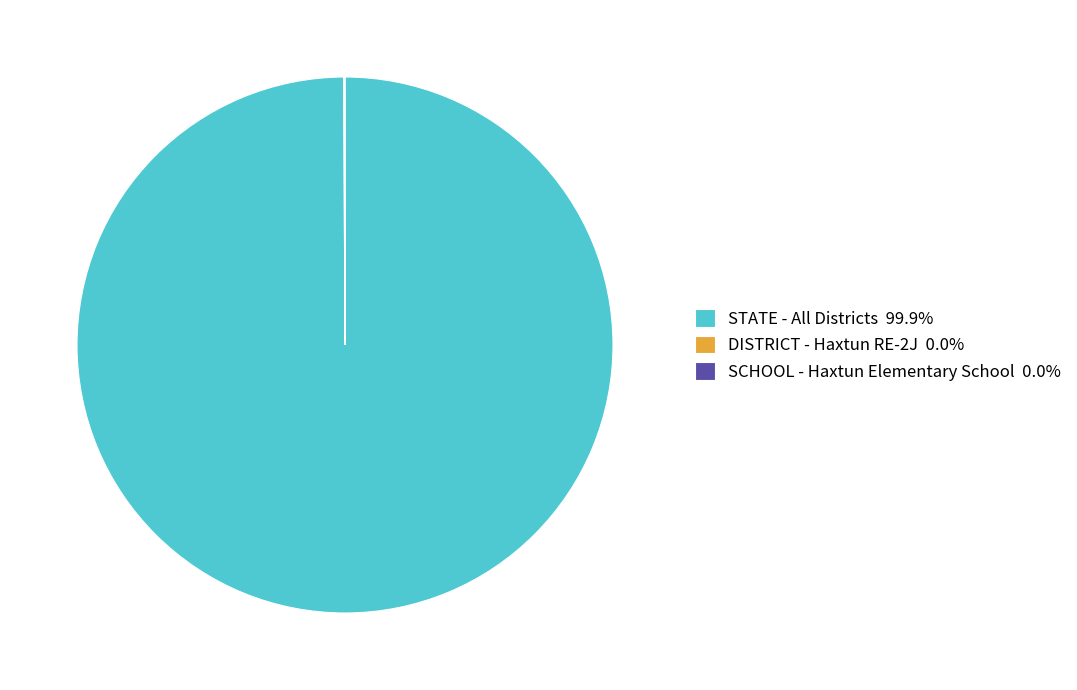

Does any single category account for the majority?

Yes